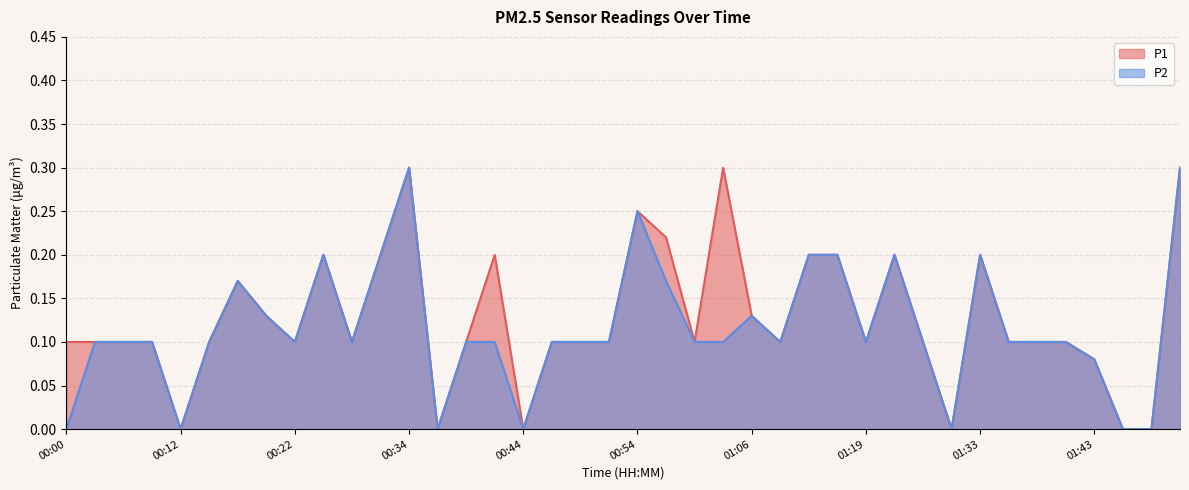

What is the average value of the P1 series?

0.1